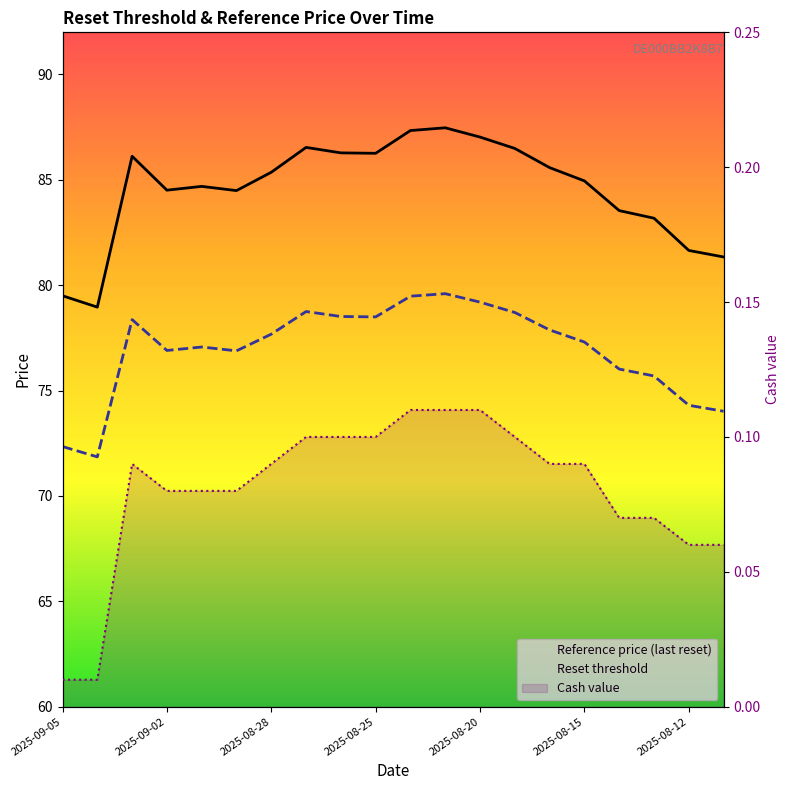

Which series has the largest total across all categories?

Reference price (last reset)